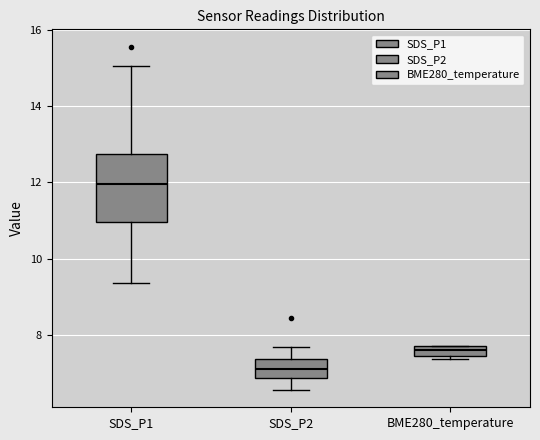

Where does the median line of the box for SDS_P2 sit on the y-axis? The values are not printed on the chart, so give them approximately, as read against the axis.

7.2